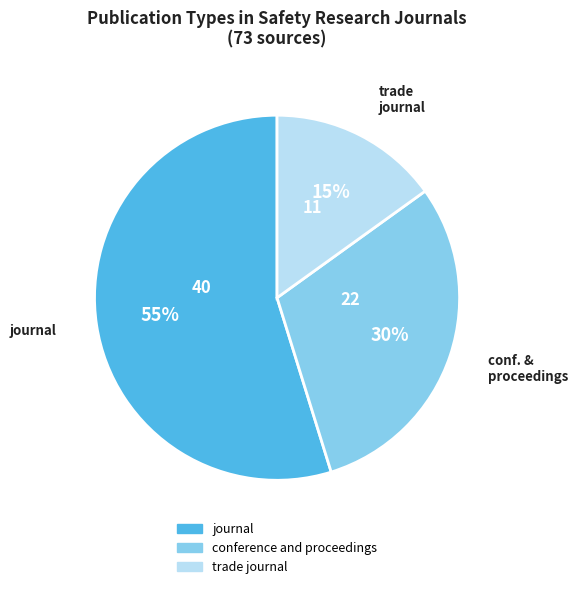

True or false: journal accounts for 64% of the total.

False